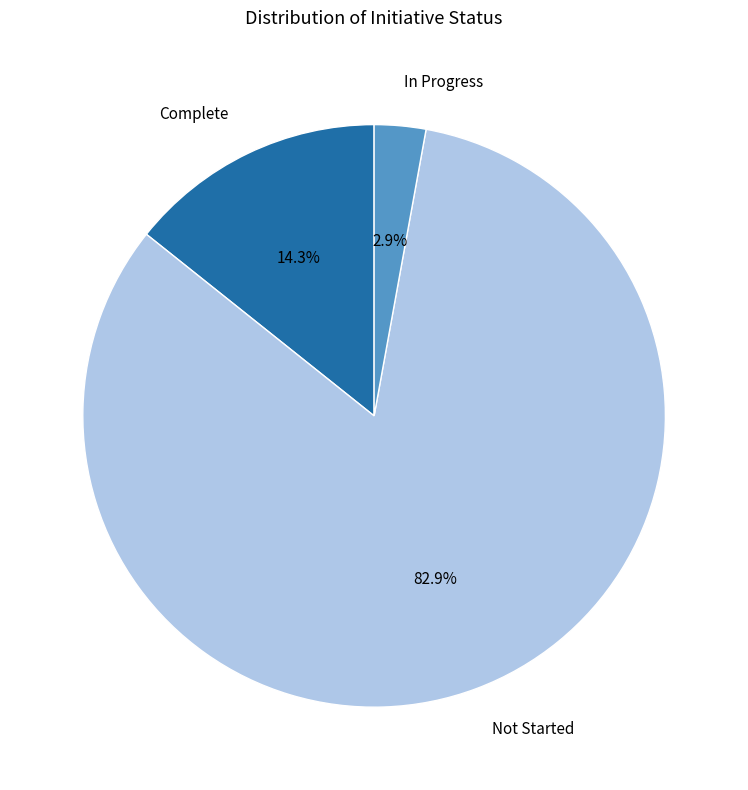

Which has a higher value, Complete or In Progress?

Complete